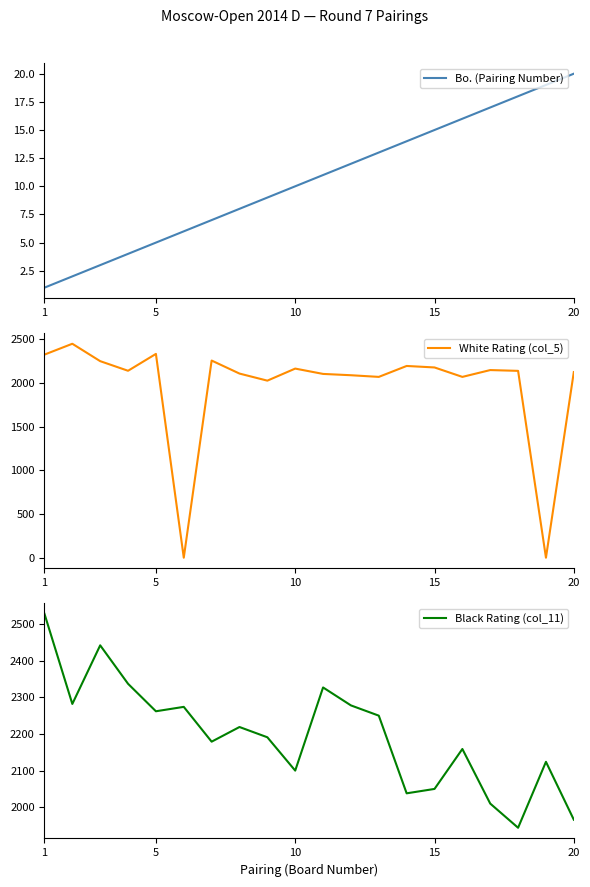

What is the maximum value for Bo. (Pairing Number)?

20